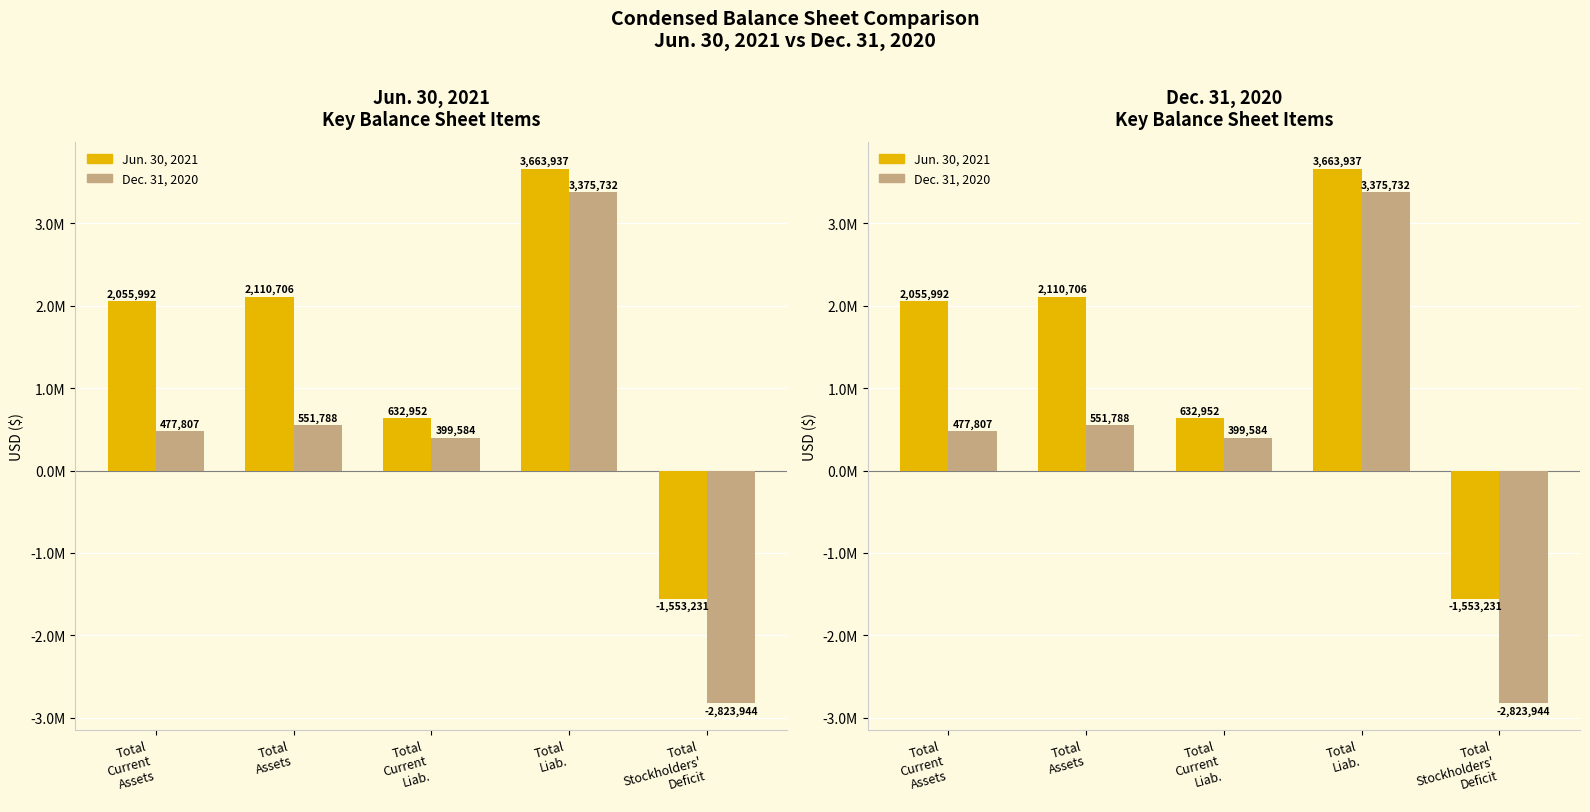

Reading right to left, list all the values displayed in this chart.

Jun. 30, 2021: -1553231	3663937	632952	2110706	2055992
Dec. 31, 2020: -2823944	3375732	399584	551788	477807